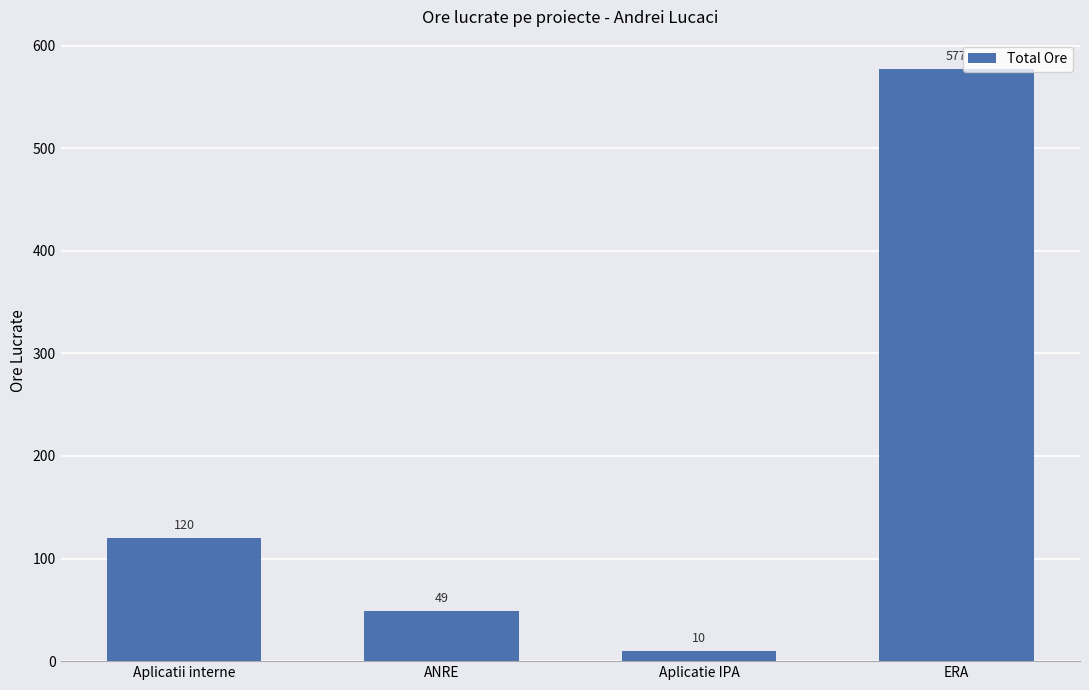

What is the smallest value displayed?

10